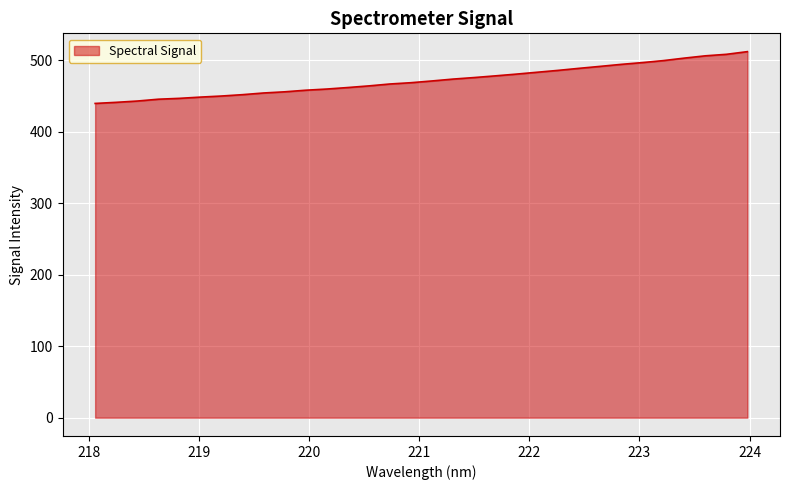

What is the difference between the maximum and minimum values?

72.4